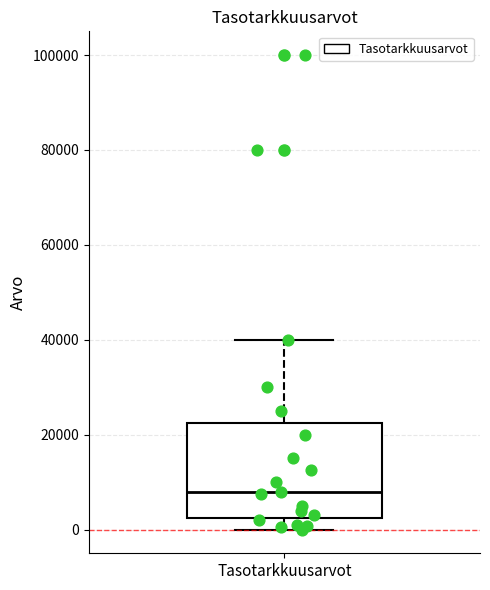

Read this box plot against the y-axis: the position of the median line, the range covered by the box, and the ends of both whiskers. The values are not printed on the chart, so give them approximately, as read against the axis.

median 8000, box 2000 to 22000, whiskers 0 to 40000